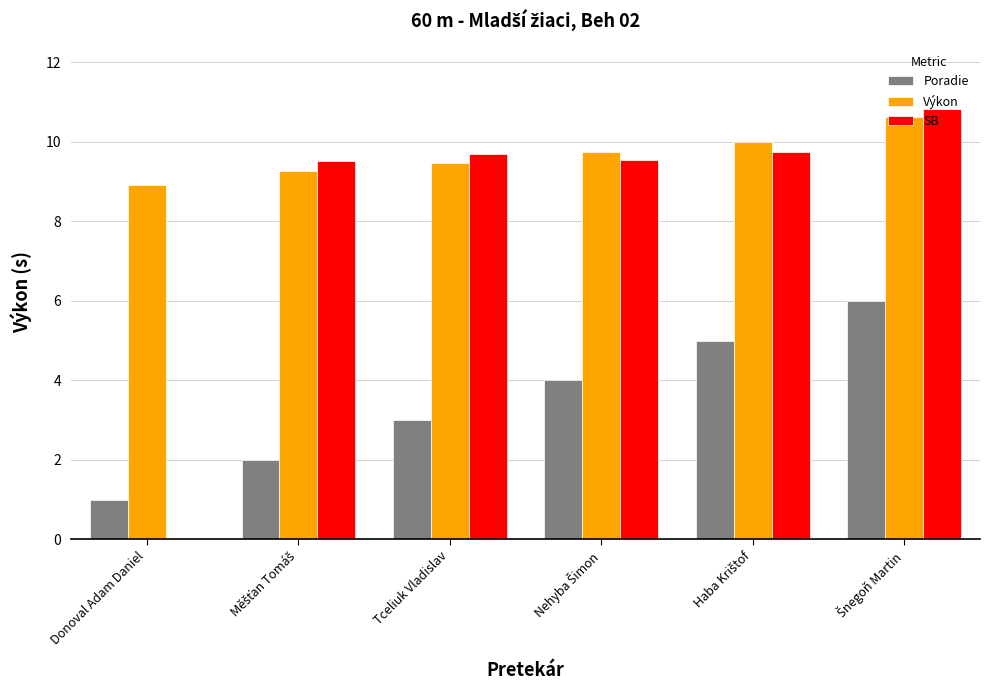

Does the chart contain stacked bars?

No